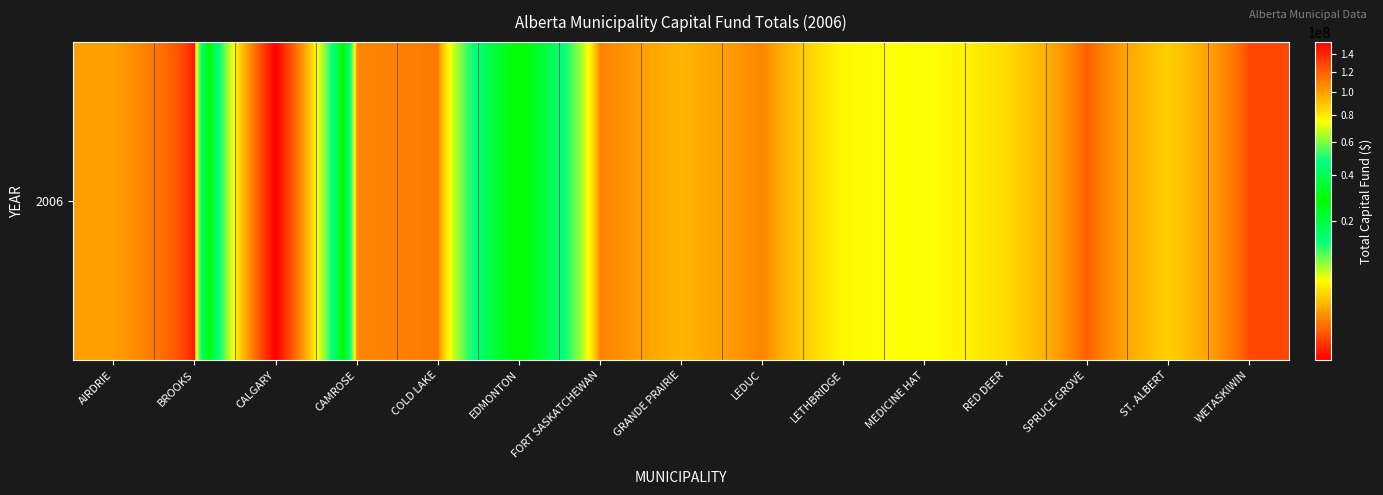

Rank the categories by value from lowest to highest.

BROOKS, WETASKIWIN, SPRUCE GROVE, COLD LAKE, FORT SASKATCHEWAN, LEDUC, CAMROSE, AIRDRIE, GRANDE PRAIRIE, ST. ALBERT, RED DEER, LETHBRIDGE, MEDICINE HAT, EDMONTON, CALGARY